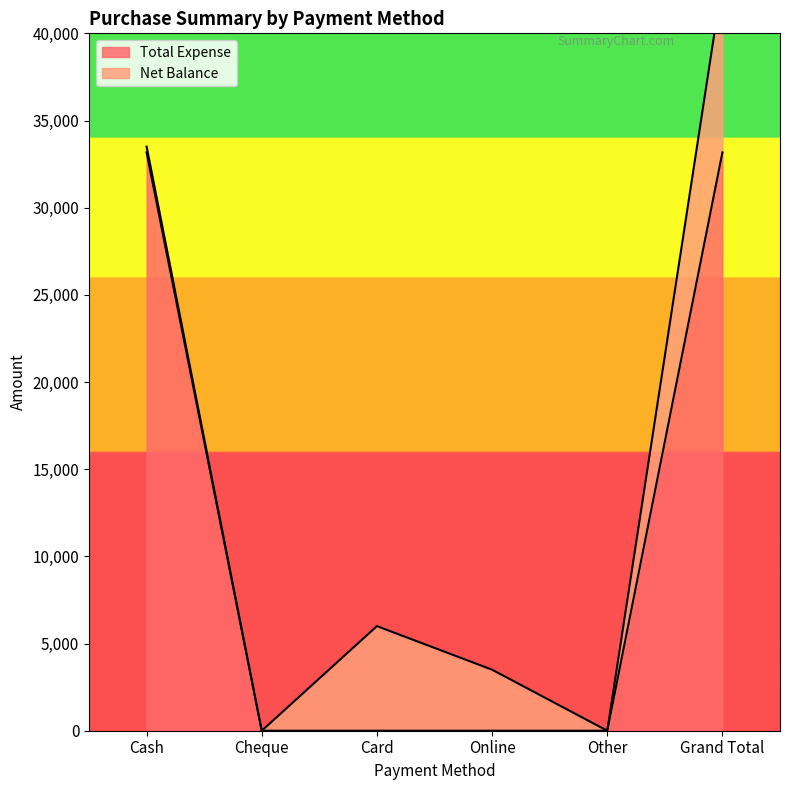

Approximately how many times larger is the value at Grand Total compared to Cash?

1.0